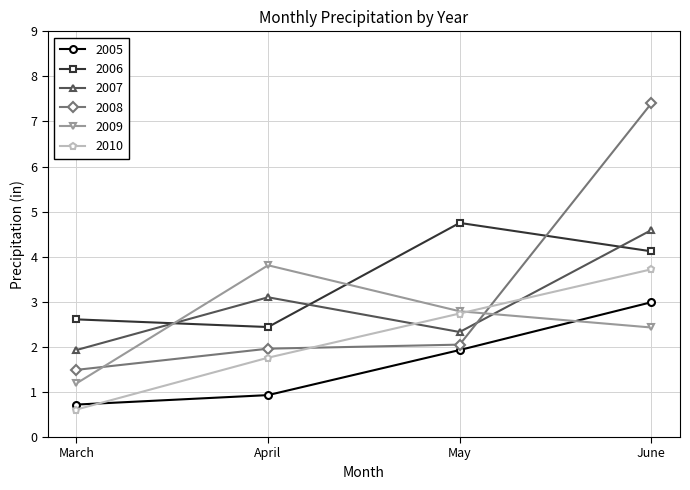

True or false: 2006 and 2005 cross at least once.

False